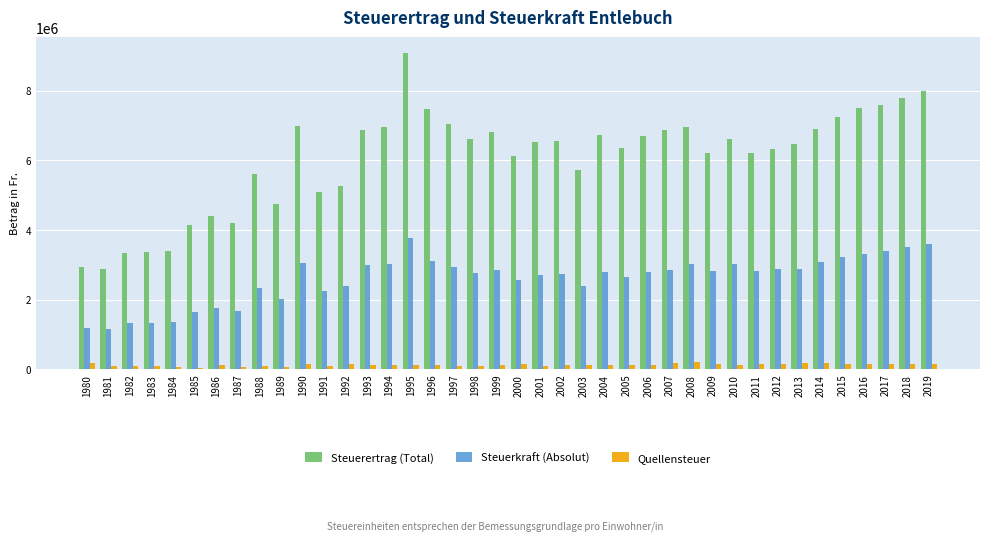

How many bars are there in each group?

3